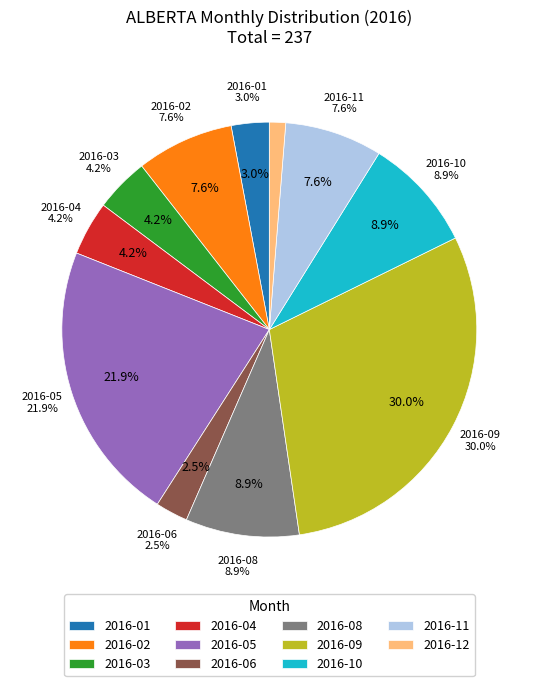

To the nearest percent, what is the combined percentage of 2016-06 and 2016-12?

4%